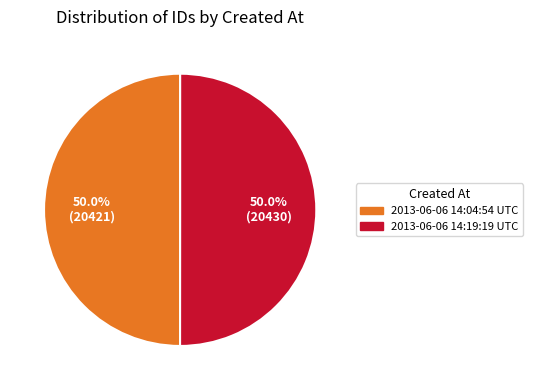

Count the number of slices in the pie.

2